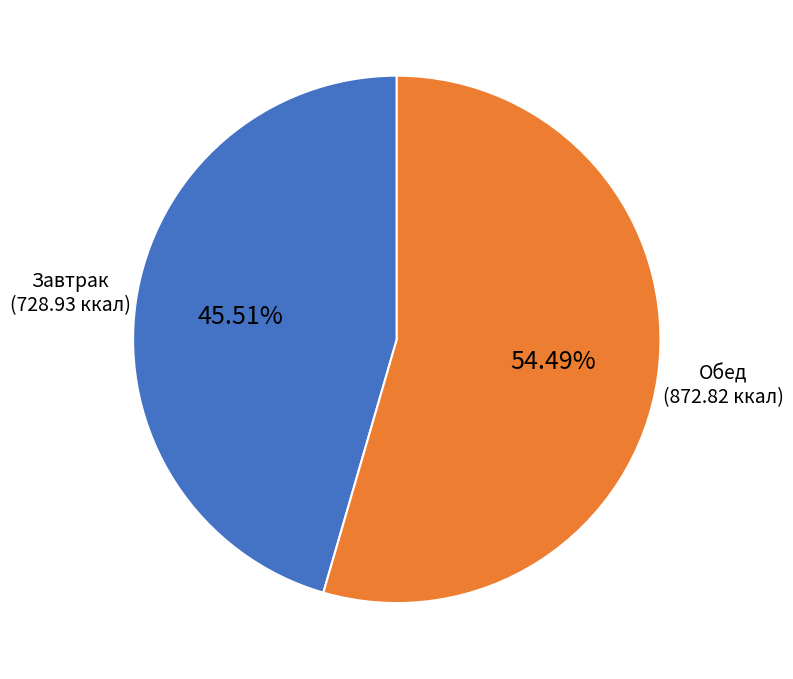

Does any single category account for the majority?

Yes